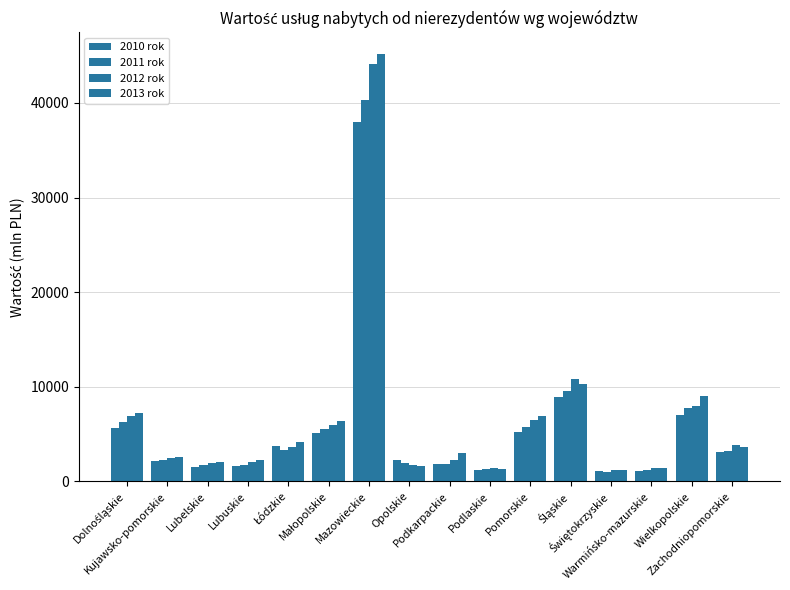

What is the average value of the 2013 rok series?

6764.8